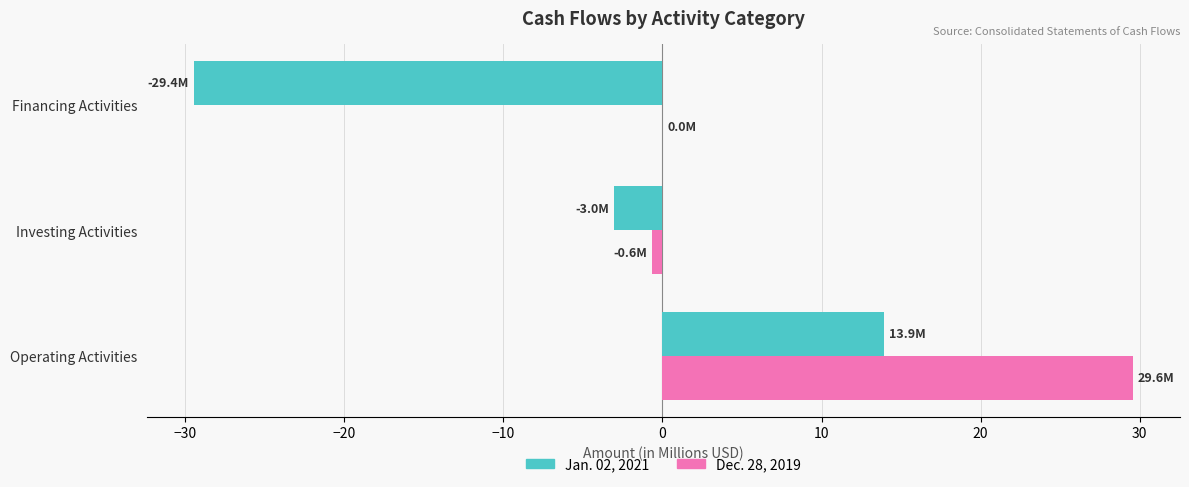

What is the sum of the Dec. 28, 2019 values at Operating Activities and Financing Activities?

29.6